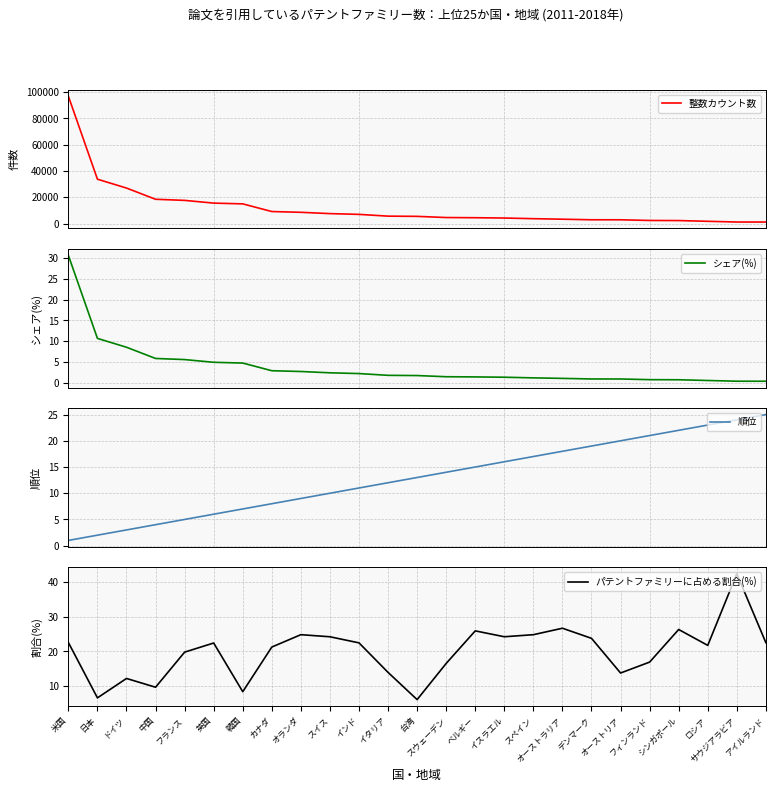

What is the total value across all series at ベルギー?

4460.3